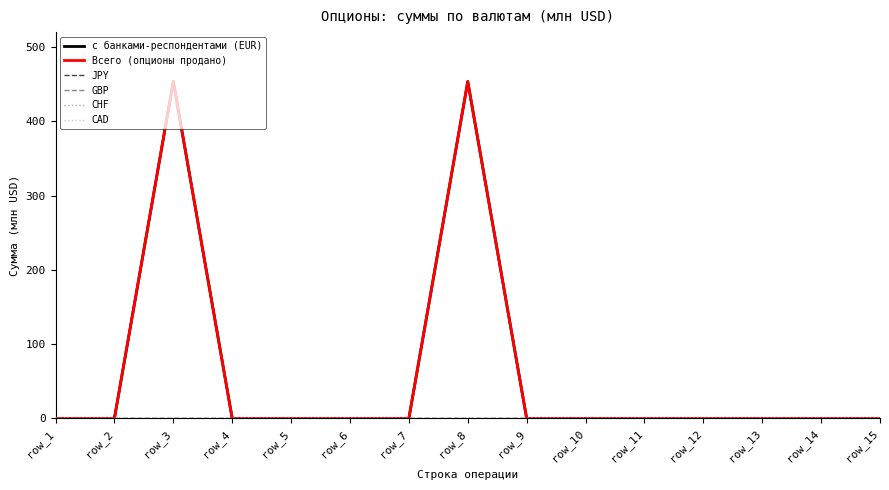

Which series has the widest spread of values?

с банками-респондентами (EUR)